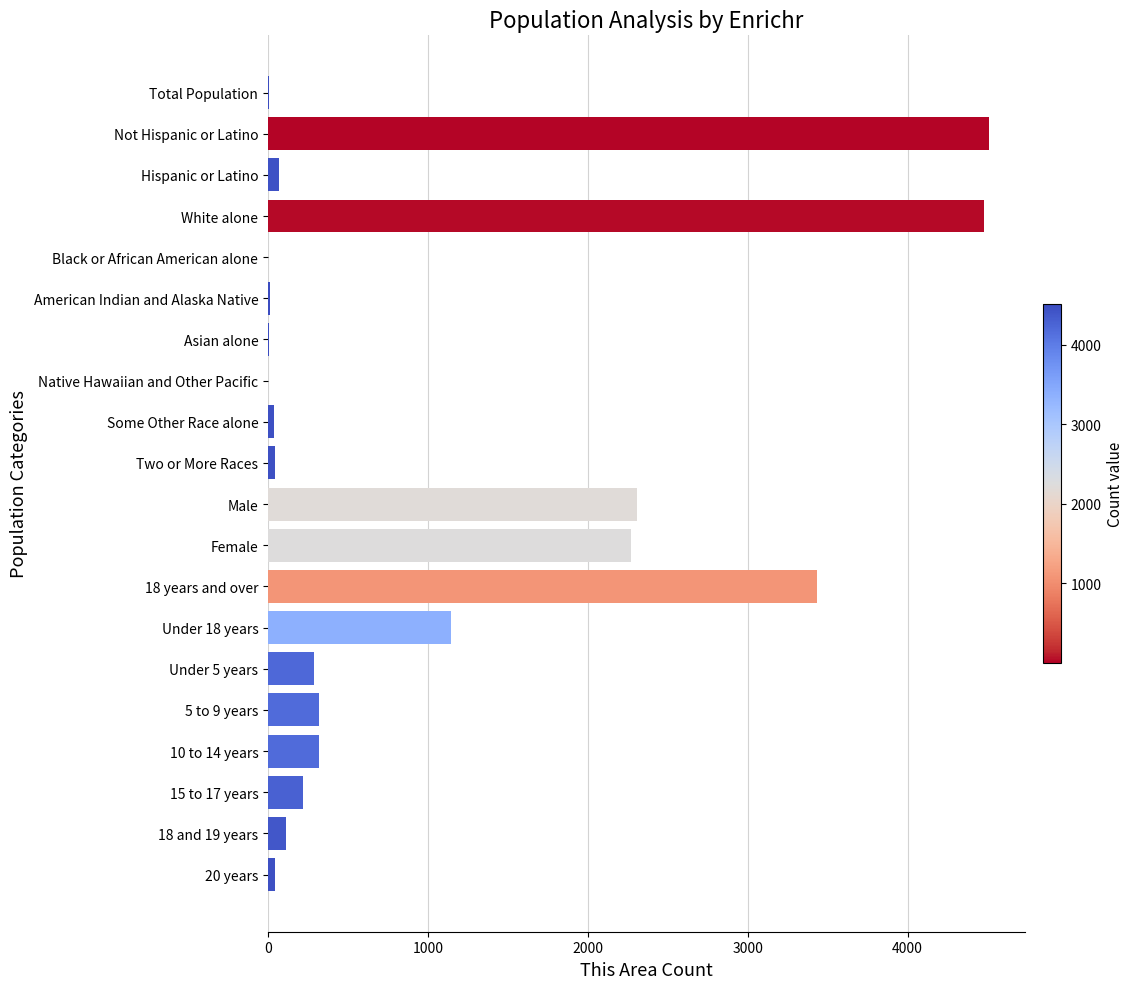

What is the change in value from 10 to 14 years to 18 and 19 years?

-207